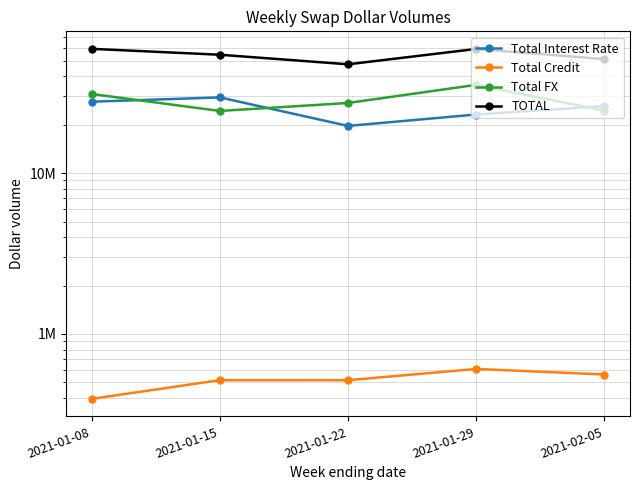

Reading right to left, transcribe all the data shown in this chart.

Total Interest Rate: 26072692	23113911	19632383	29525497	27760779
Total Credit: 559966	606348	516186	516412	395220
Total FX: 24430137	35335998	27260603	24321594	30998499
TOTAL: 51062795	59056257	47409172	54363503	59154498